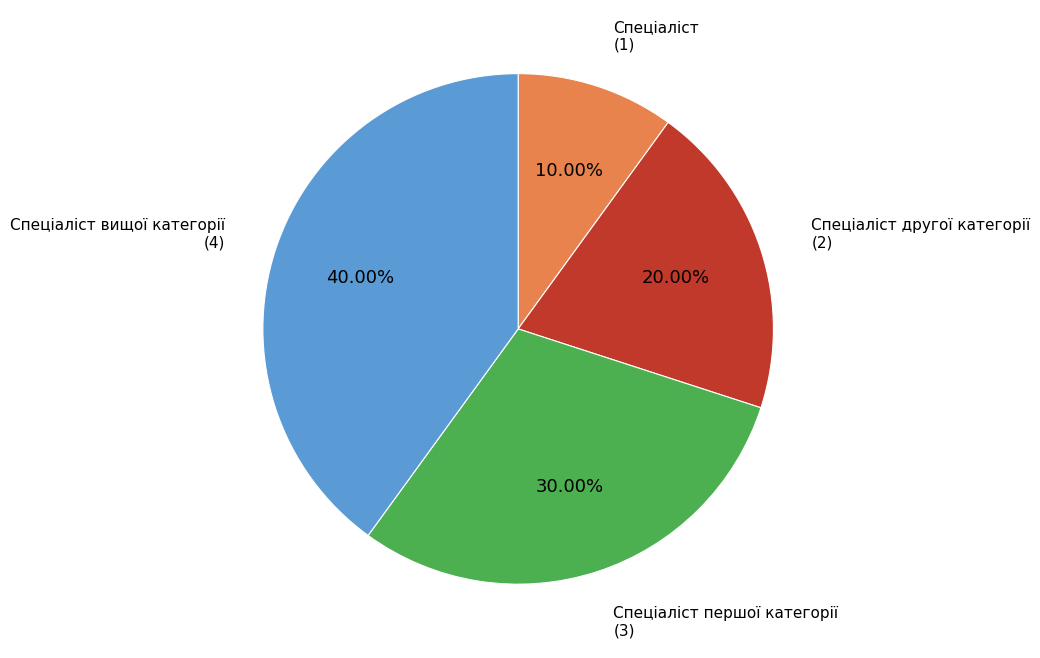

Is there any slice that represents more than half of the pie?

No